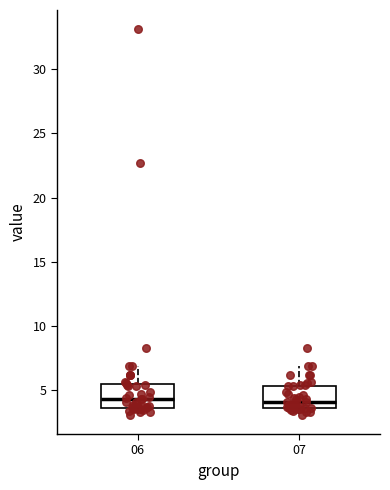

Reading left to right, transcribe this box plot: for each box, give where its median line is, the range the box spans, and where its two whiskers end, as read against the y-axis. The values are not printed on the chart, so give them approximately, as read against the axis.

06: median 4.5, box 3.5 to 5.5, whiskers 3.0 to 7.0
07: median 4.0, box 3.5 to 5.5, whiskers 3.0 to 7.0